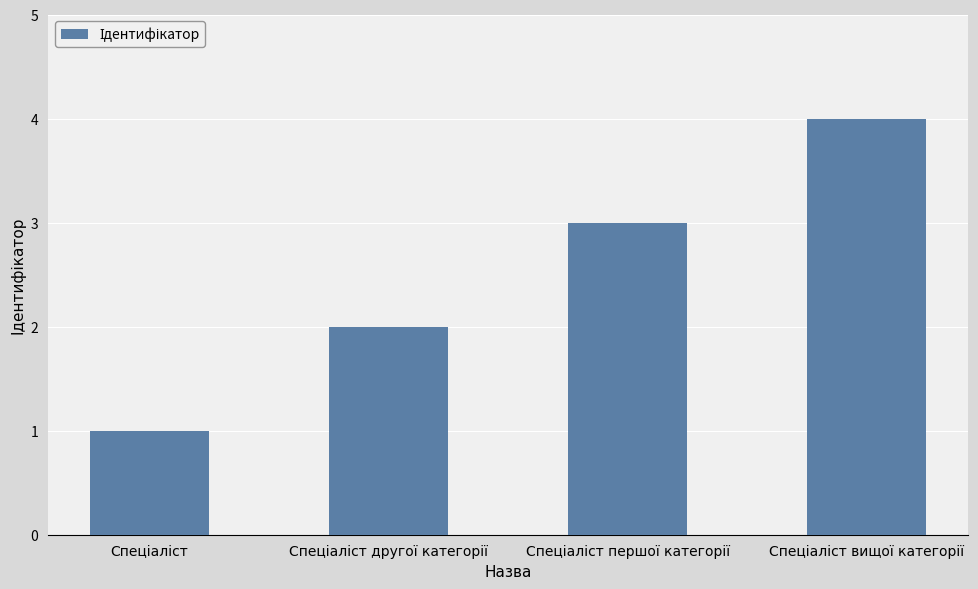

Reading left to right, list all the values displayed in this chart.

1	2	3	4